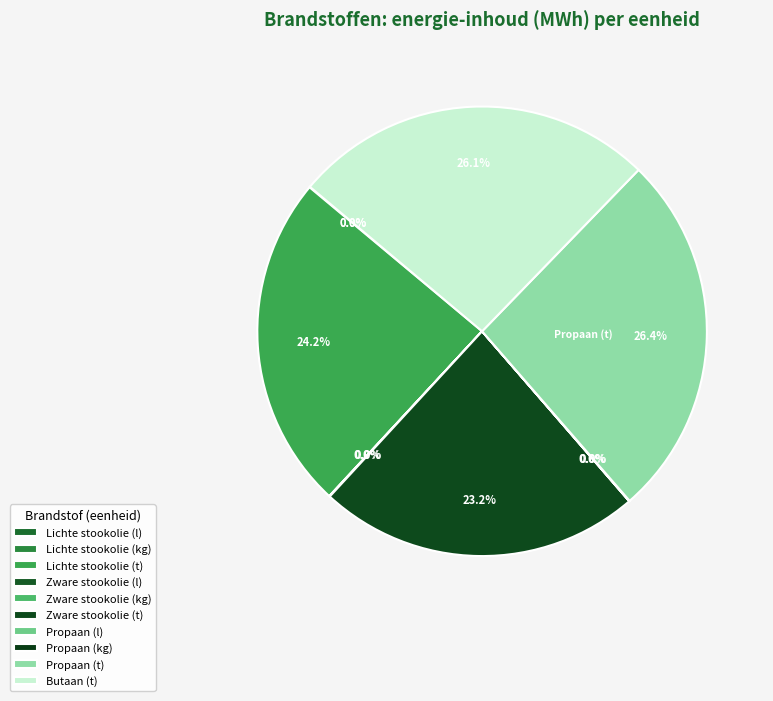

Does Zware stookolie (t) represent more than half of the total?

No